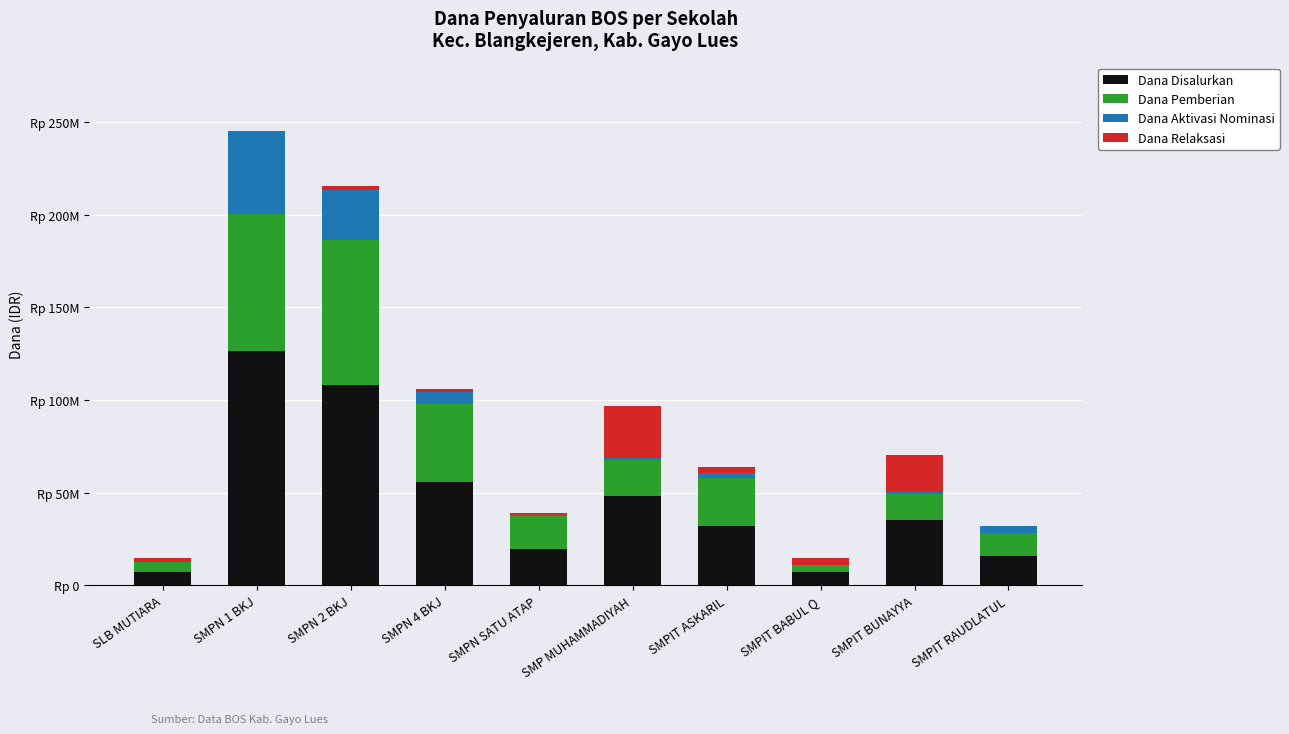

Are the bars grouped side by side (vs. stacked)?

No